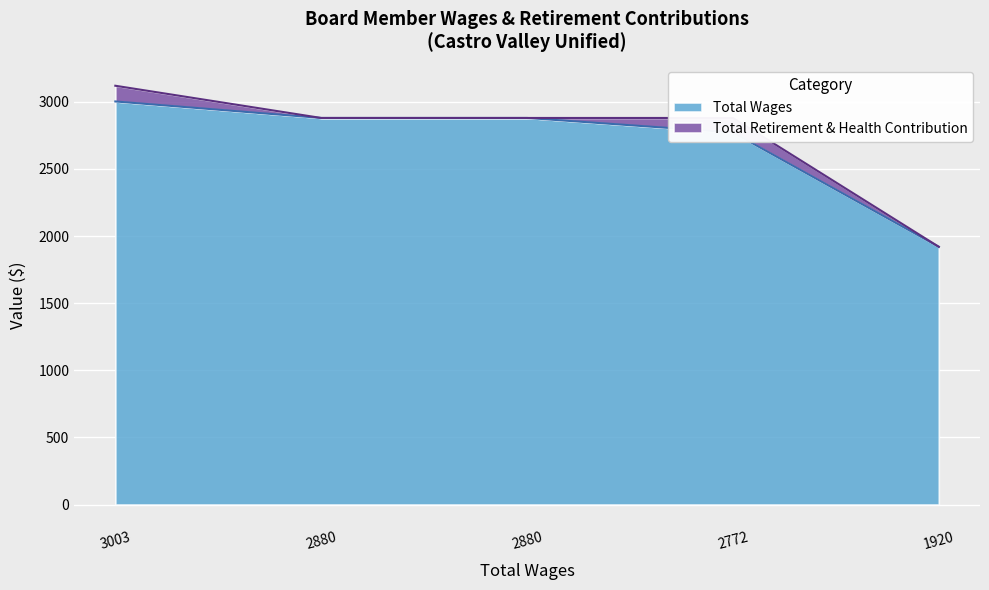

List the labels in order of value, smallest first.

1920, 2772, 2880, 2880, 3003